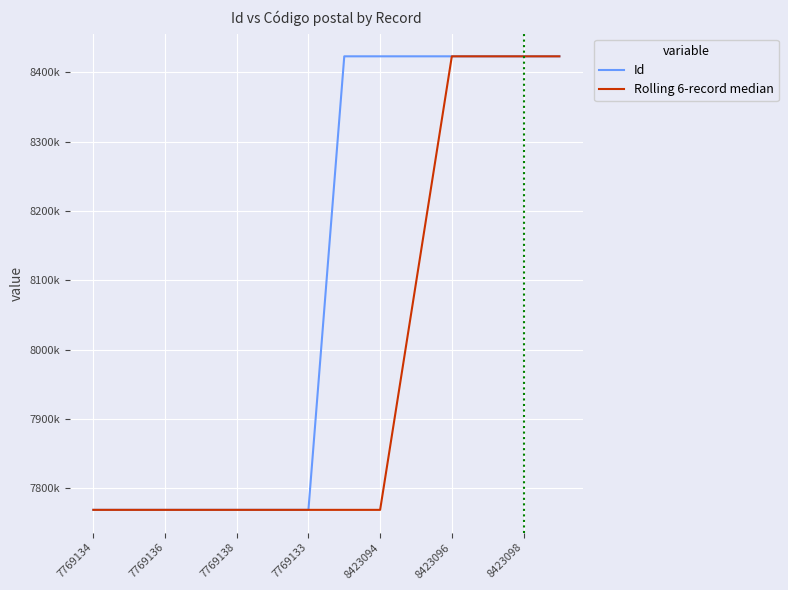

What are all the series names shown in the legend?

Id, Rolling 6-record median